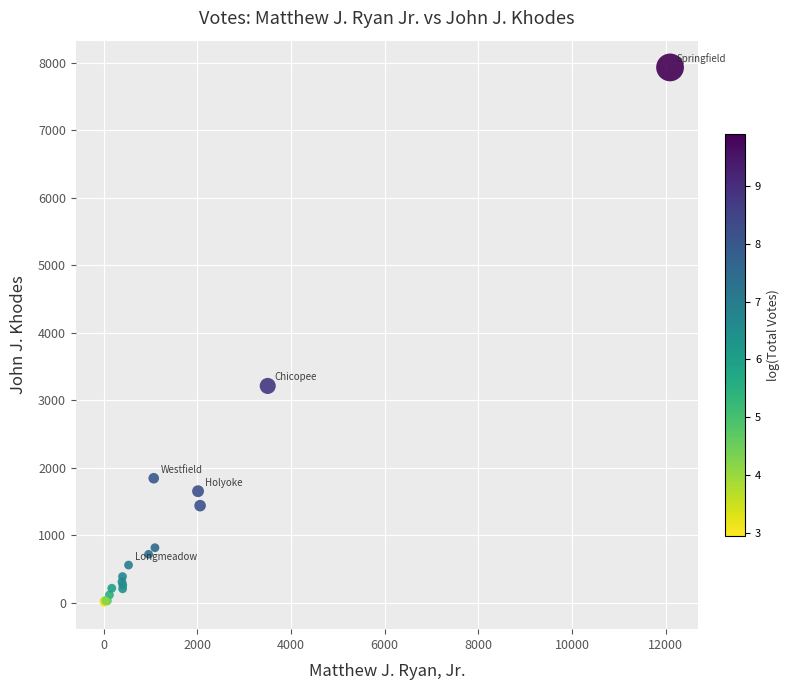

What Y value in the scatter plot is closest to 3967?

3212